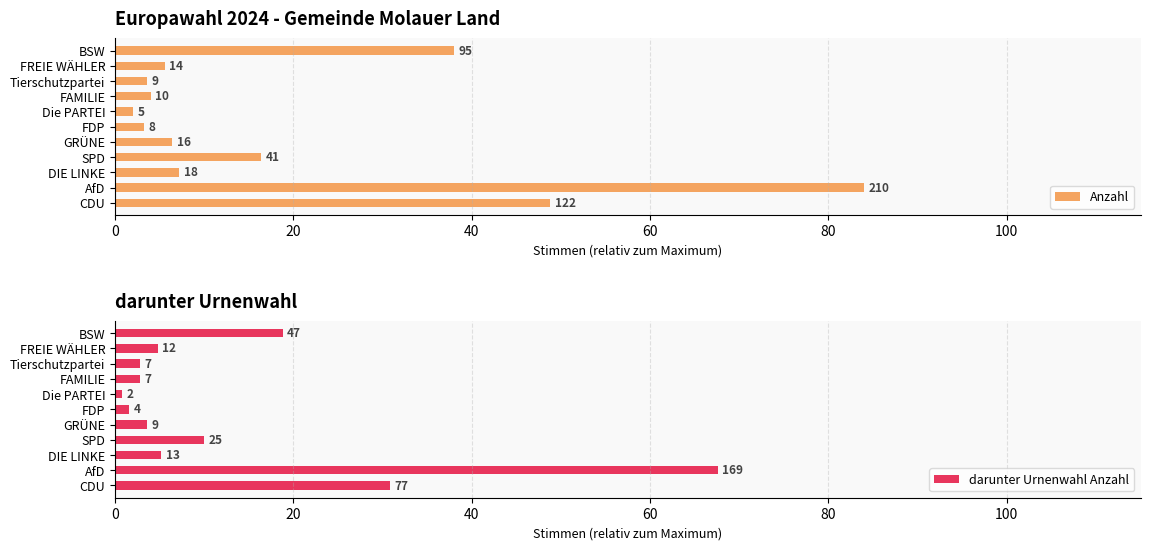

True or false: Anzahl has a value of 129.9 at AfD.

False